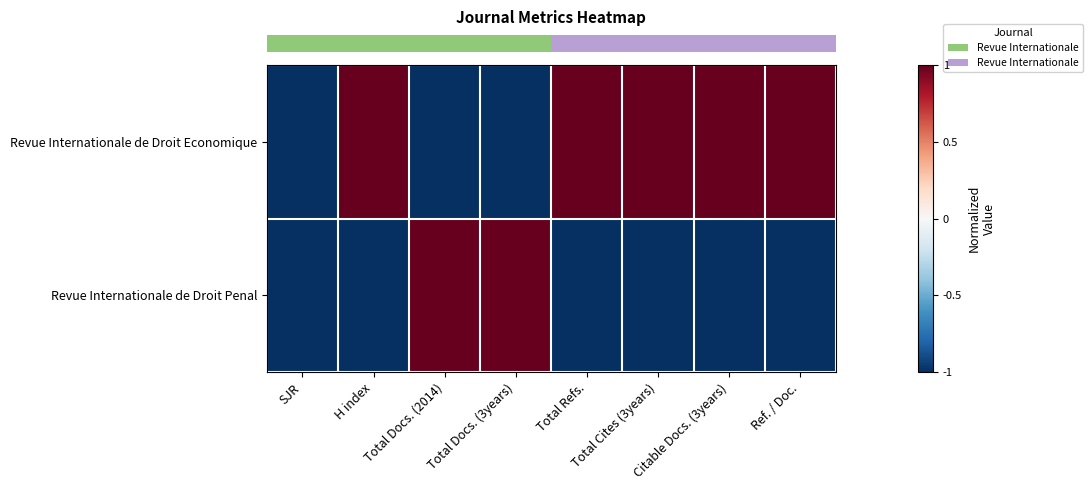

Which series changed the most between Total Cites (3years) and Citable Docs. (3years)?

row_0